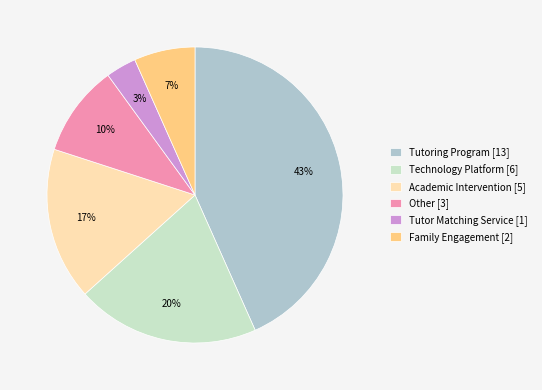

To the nearest percent, what is the difference between the Tutor Matching Service and Other slice percentages?

7%